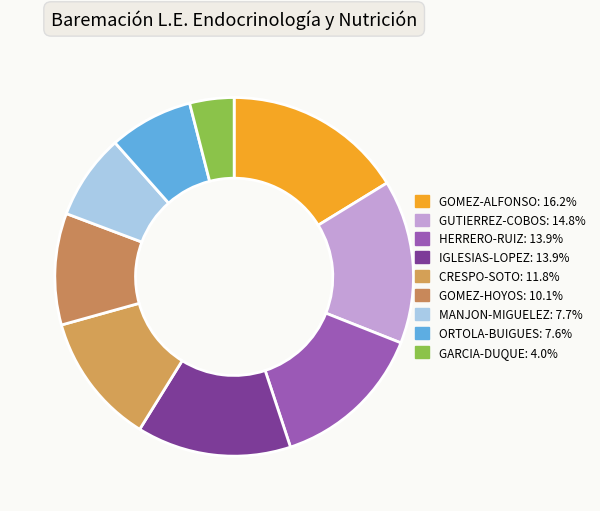

Which slice is the largest?

GOMEZ-ALFONSO